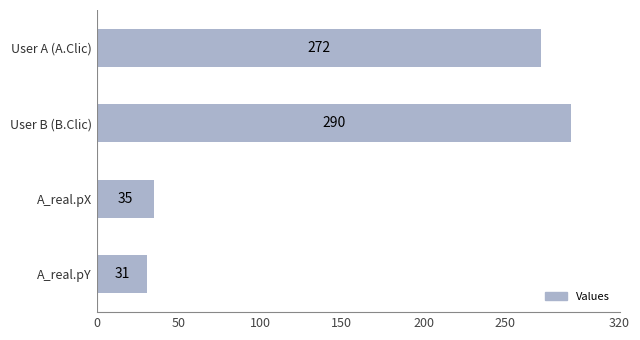

What is the minimum value shown in the chart?

31